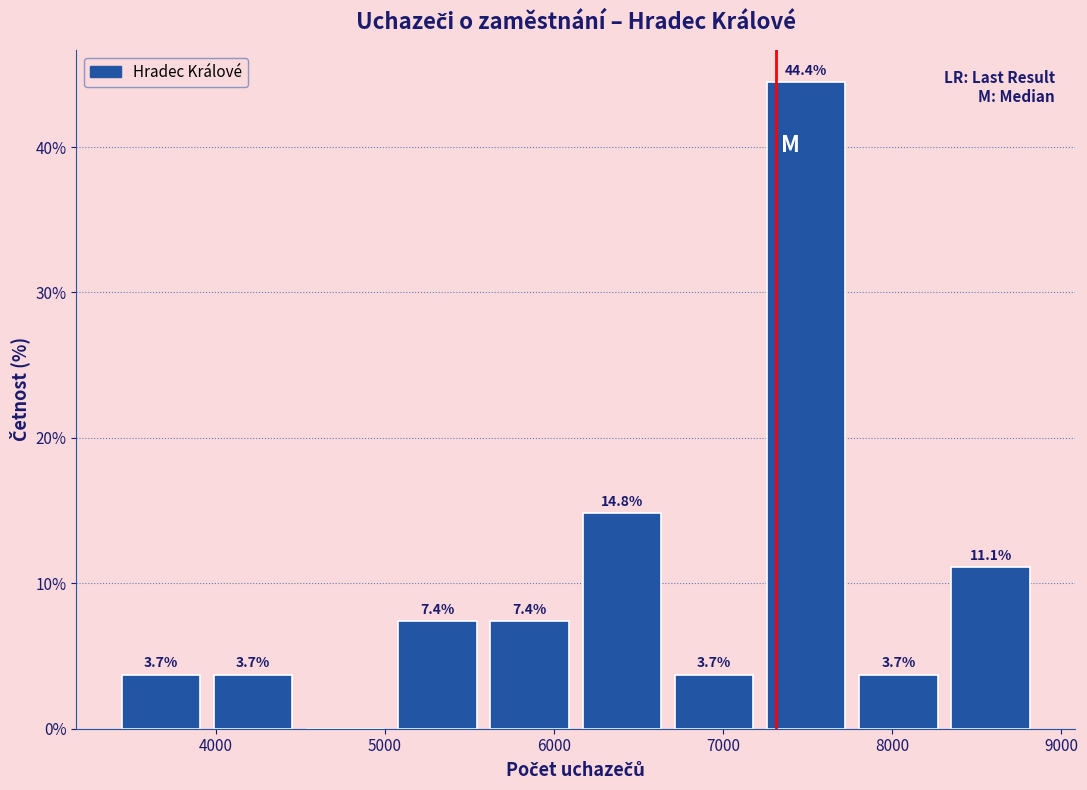

Which range on the x-axis has the tallest bar?

7200 to 7800